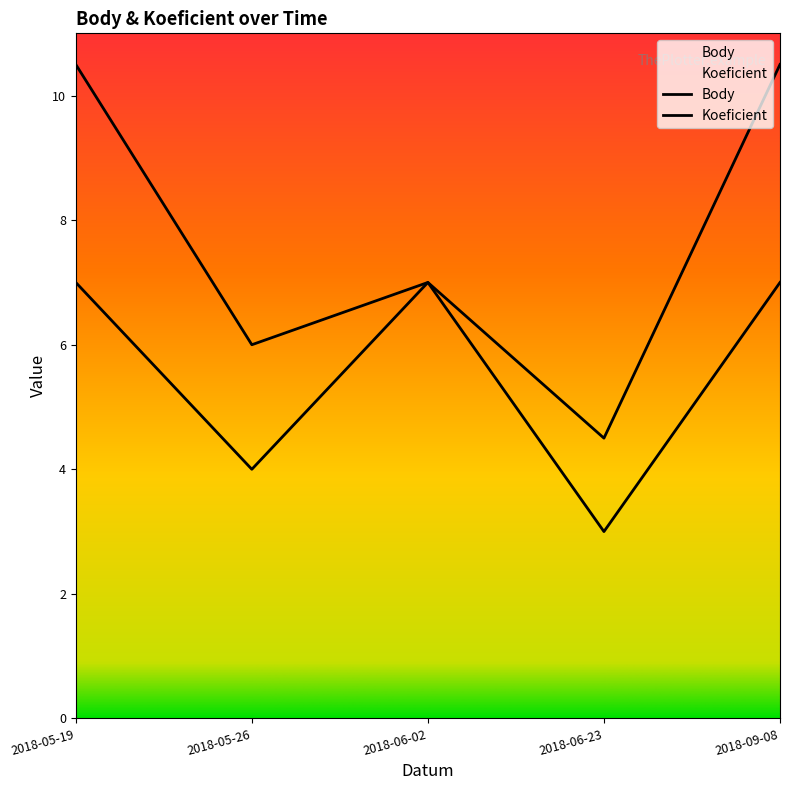

True or false: Koeficient has a value of 3.0 at 2018-06-23.

True